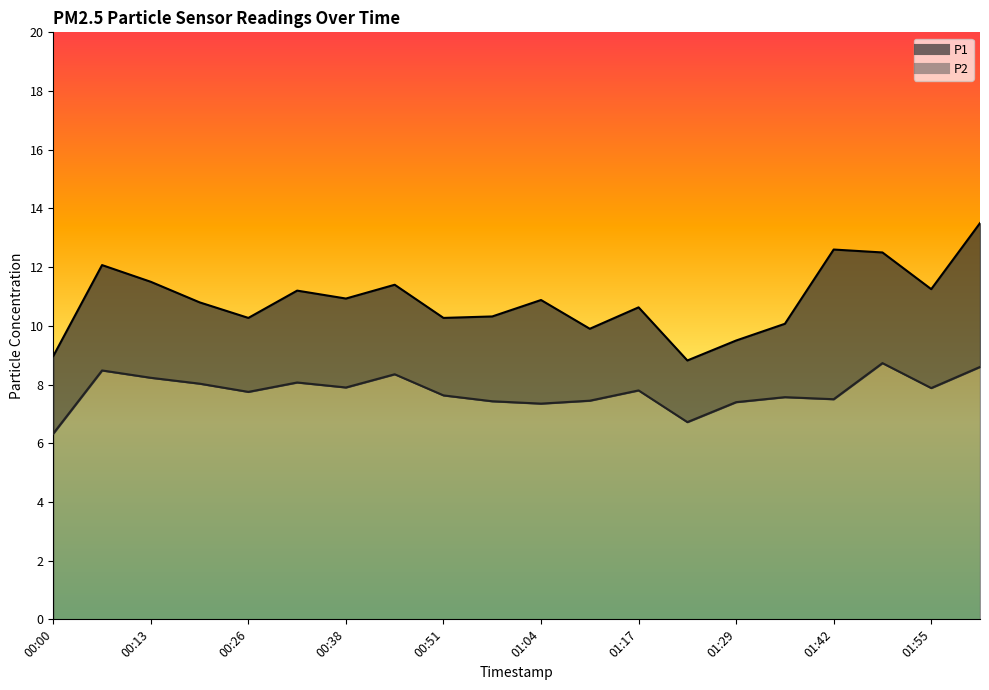

Is it true that P2 equals 8.5 at 00:06?

True